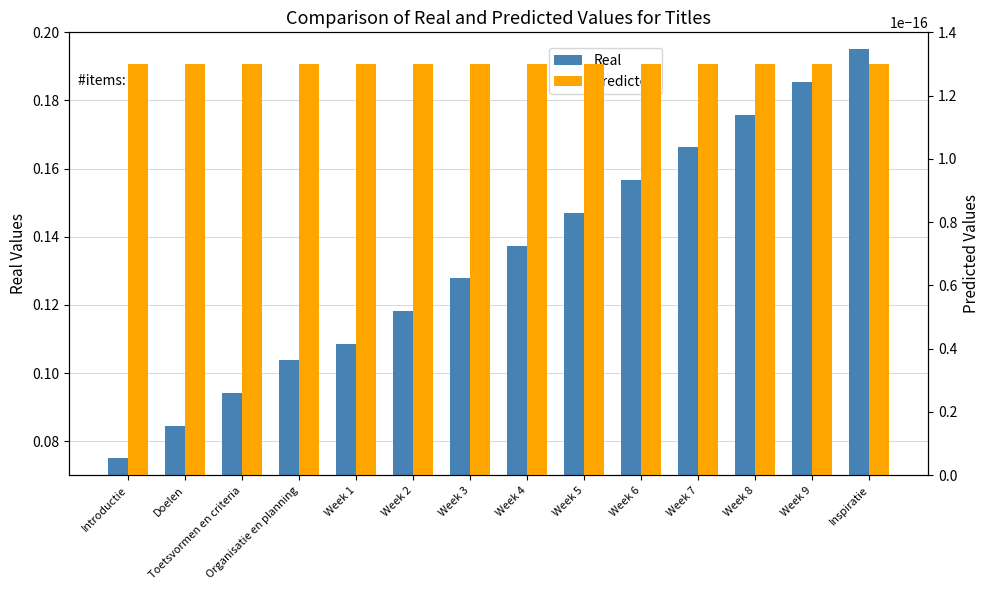

Reading right to left, list all the values displayed in this chart.

Real: Inspiratie=0.2	Week 9=0.2	Week 8=0.2	Week 7=0.2	Week 6=0.2	Week 5=0.1	Week 4=0.1	Week 3=0.1	Week 2=0.1	Week 1=0.1	Organisatie en planning=0.1	Toetsvormen en criteria=0.1	Doelen=0.1	Introductie=0.1
Predicted: Inspiratie=0.0	Week 9=0.0	Week 8=0.0	Week 7=0.0	Week 6=0.0	Week 5=0.0	Week 4=0.0	Week 3=0.0	Week 2=0.0	Week 1=0.0	Organisatie en planning=0.0	Toetsvormen en criteria=0.0	Doelen=0.0	Introductie=0.0